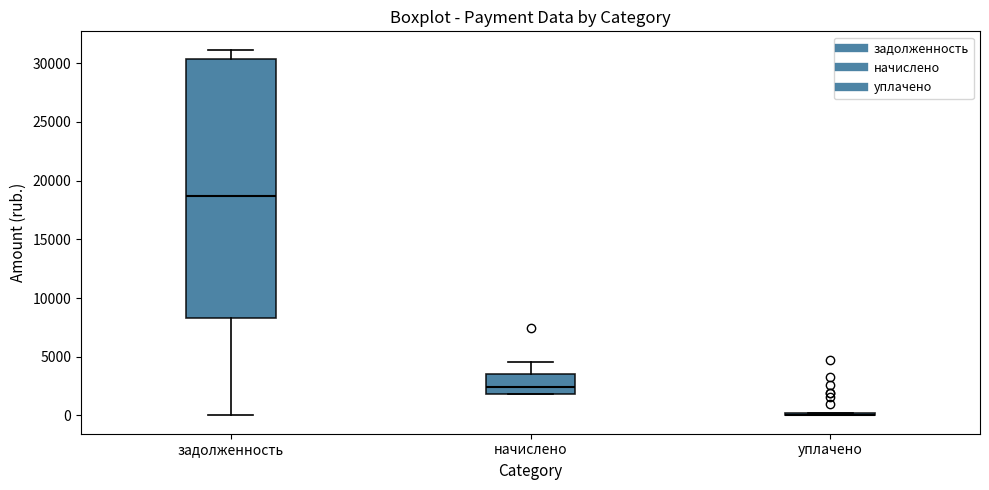

Where does the upper whisker of the box for задолженность end on the y-axis? The values are not printed on the chart, so give them approximately, as read against the axis.

31000